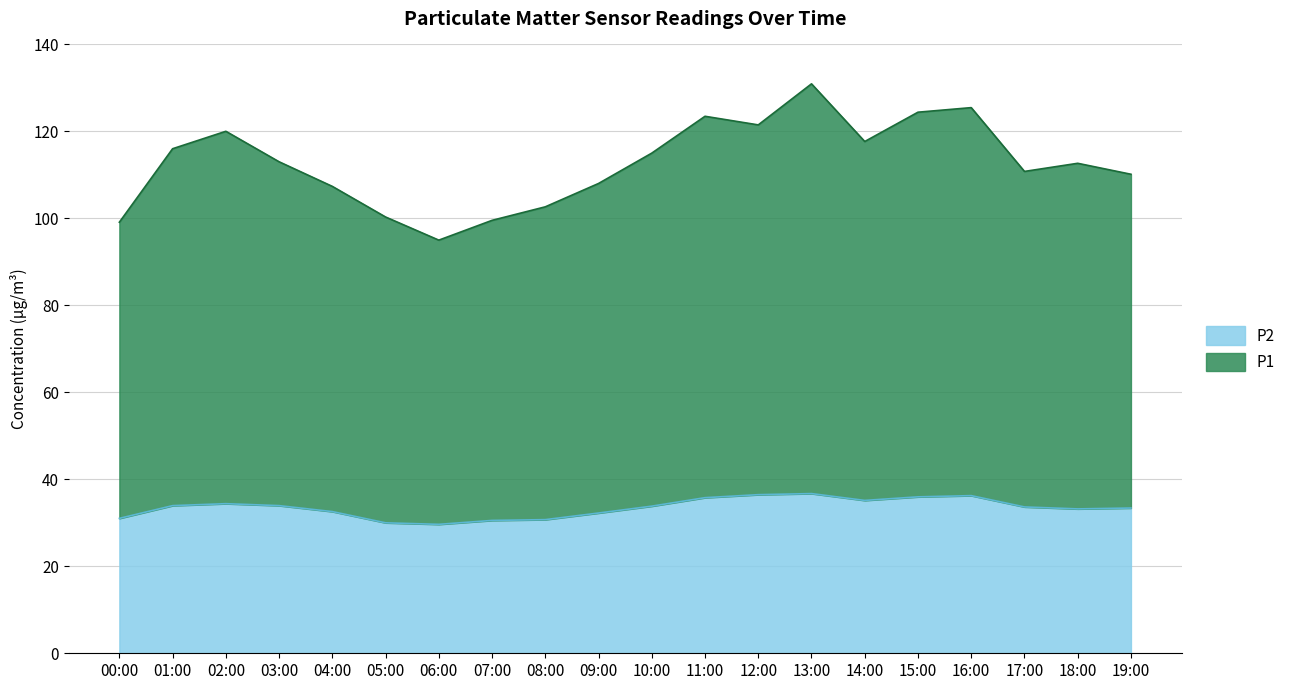

List the series in order of their overall mean, highest first.

P1, P2